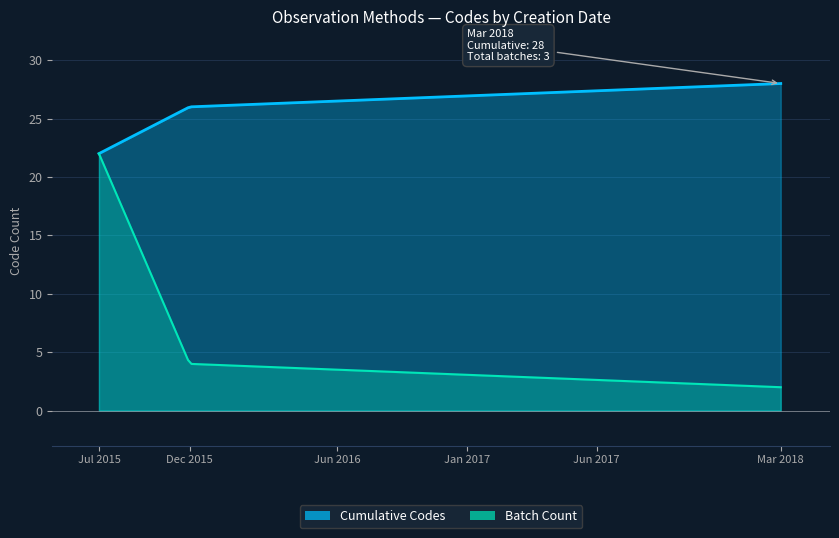

Which series changed the most between 07/12/2015 and 16/12/2015?

Cumulative Codes